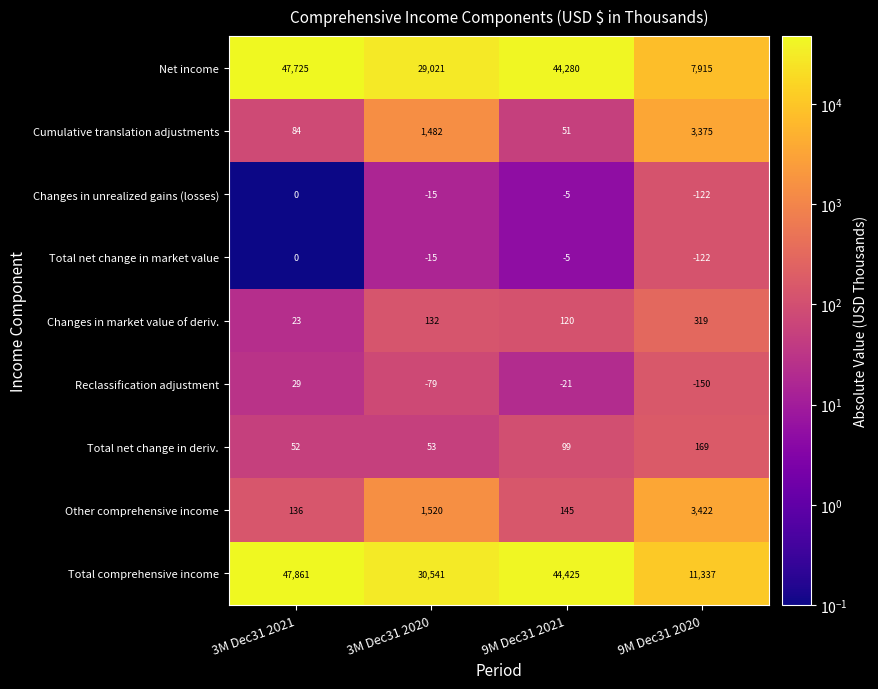

What value does the Net income series have at 9M Dec31 2020, to the nearest 50?

7900